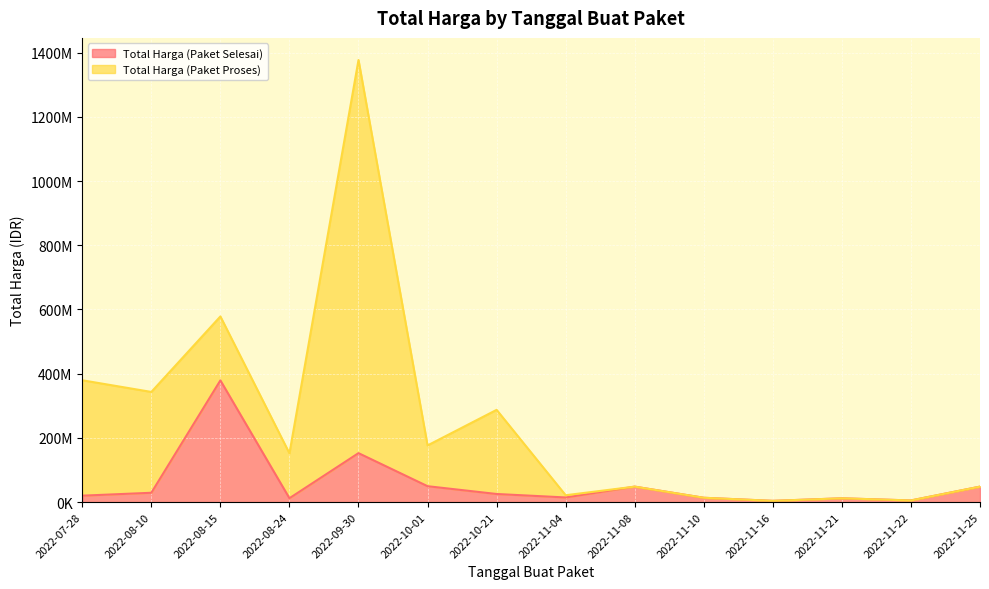

What is the difference between the maximum and minimum values?

375250000